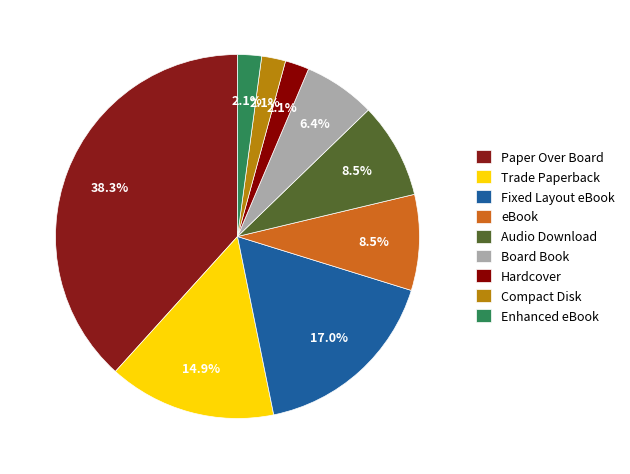

To the nearest percent, what is the difference between the largest and smallest slice percentages?

36%